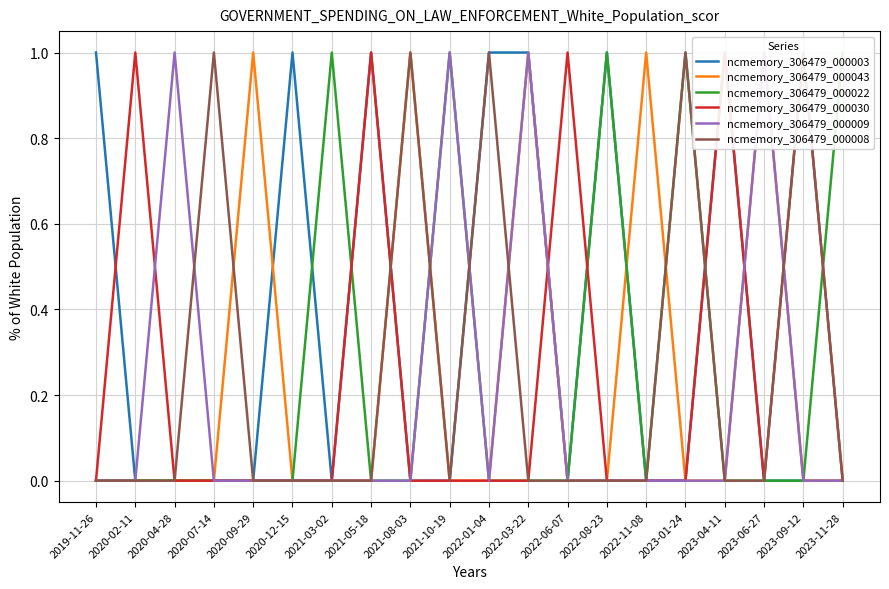

At which category does ncmemory_306479_000009 reach its first local peak?

2020-04-28